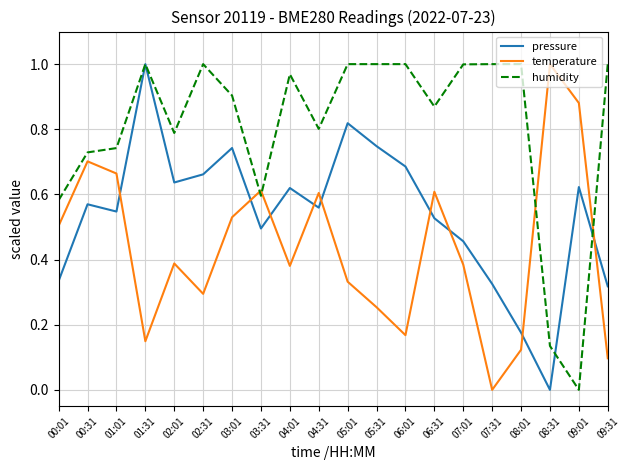

Which series changed the most between 00:01 and 02:01?

pressure